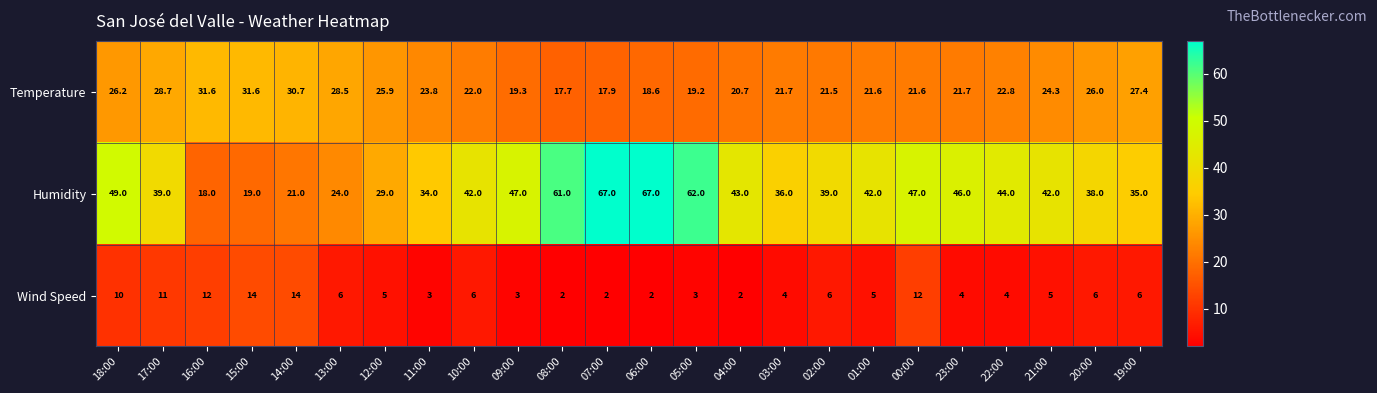

What value does the Humidity series have at 14:00?

21.0